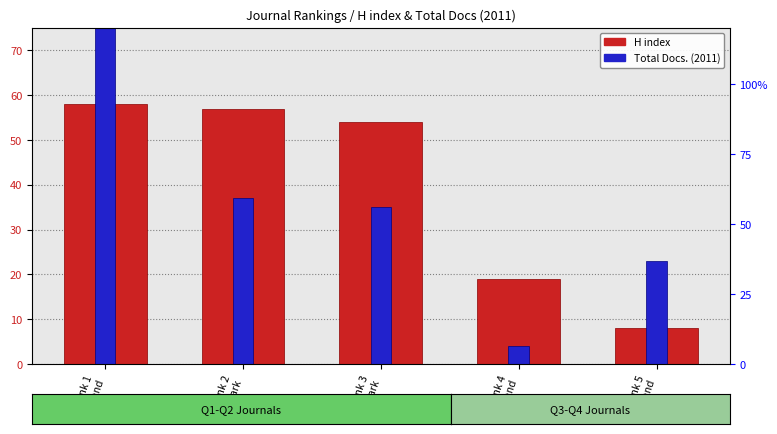

At which category is the sum across all series the highest?

Rank 1
Finland